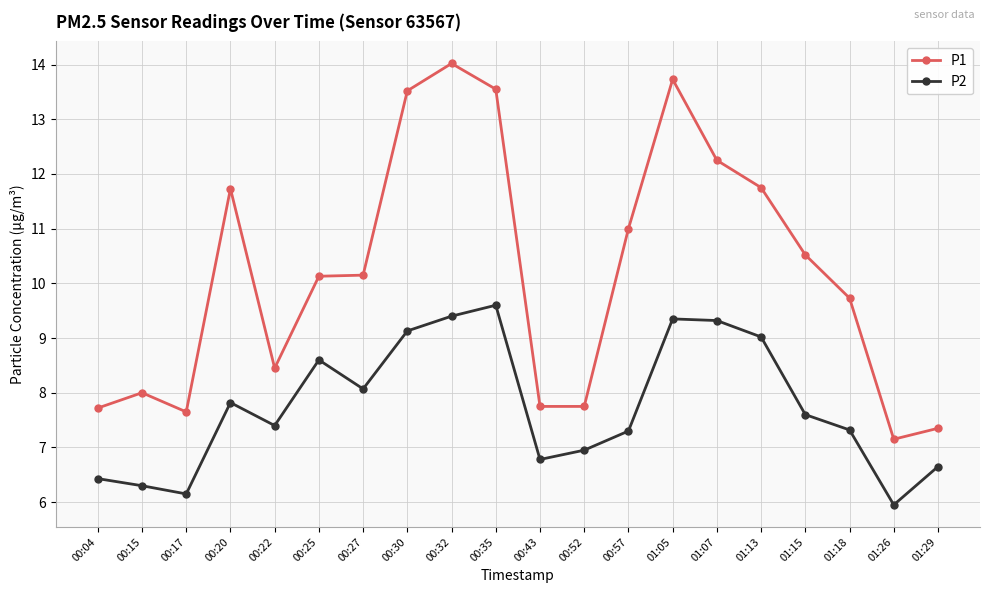

Where is the first local maximum for P1?

00:15